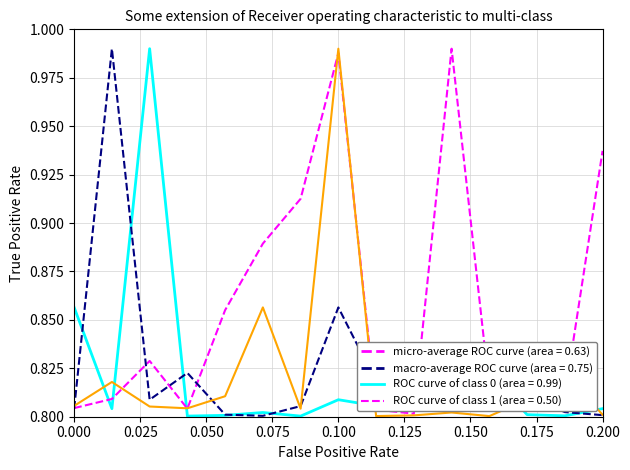

How many categories are shown in the chart?

15